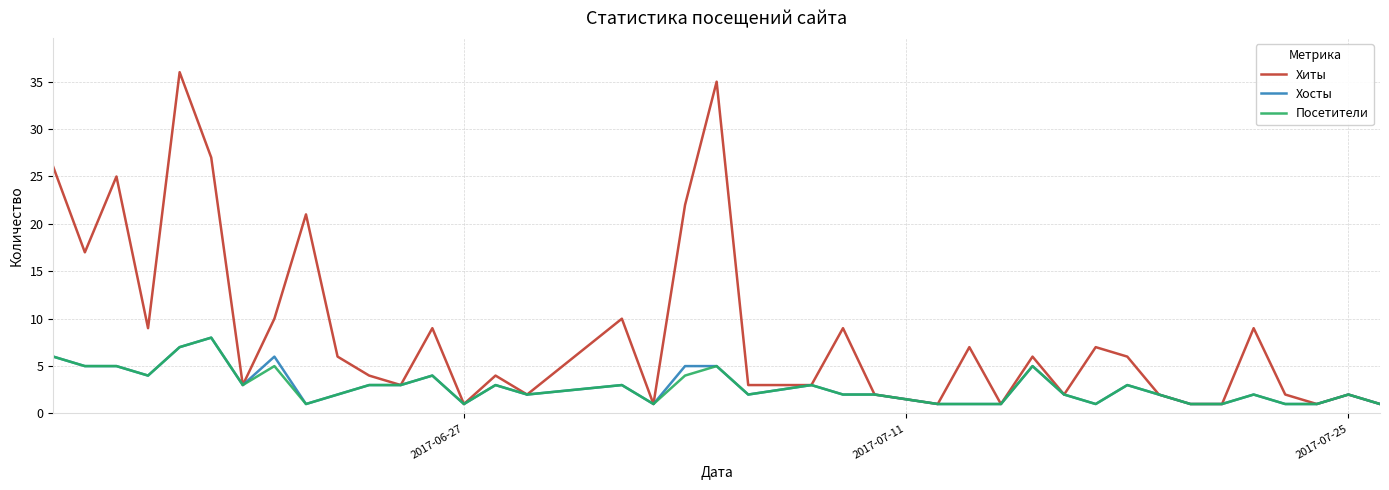

What is the maximum value shown in the chart?

36